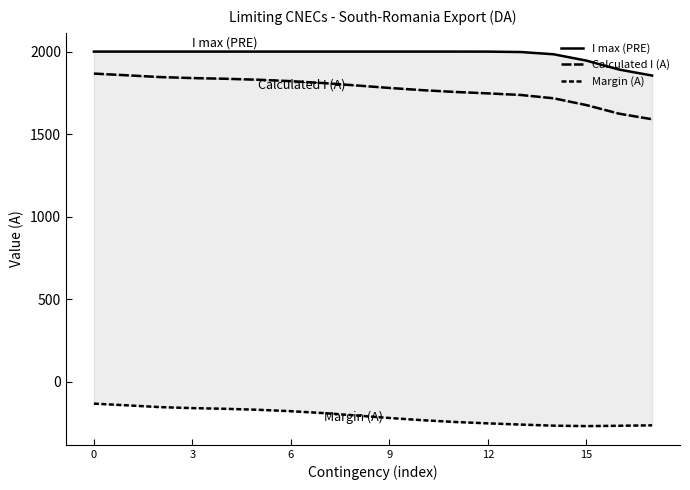

What is the maximum value for I max (PRE)?

2000.0